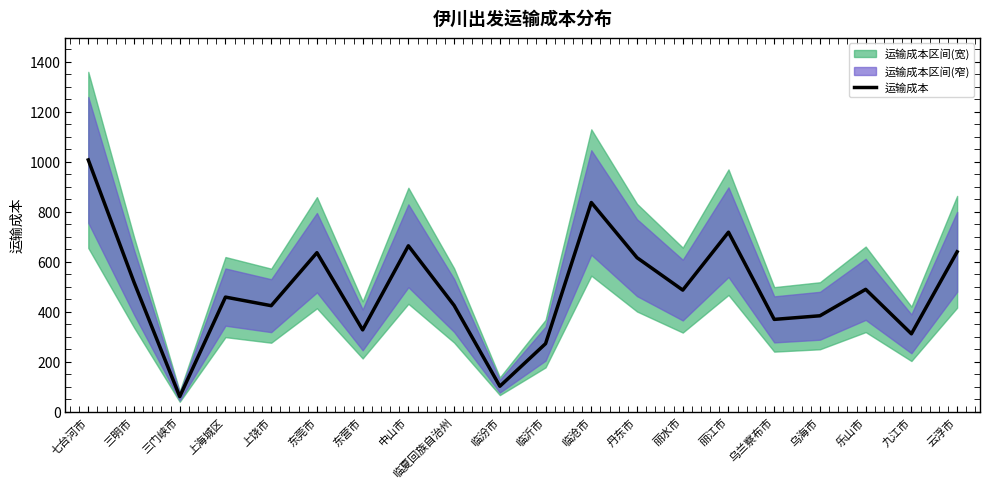

The value at 丹东市 is 615.7. True or false?

True